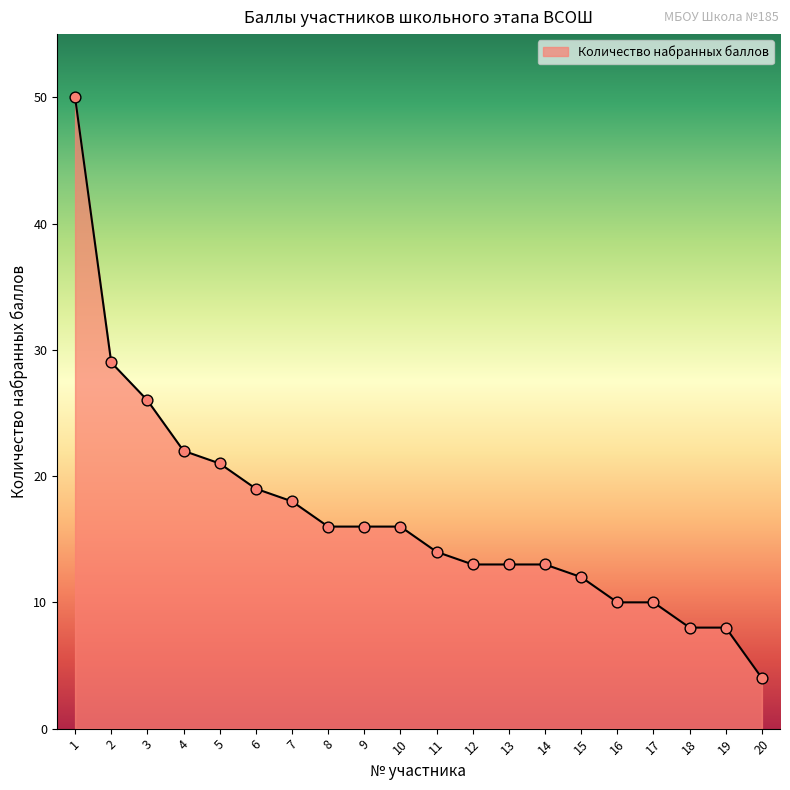

Which has a higher value, 2 or 19?

2